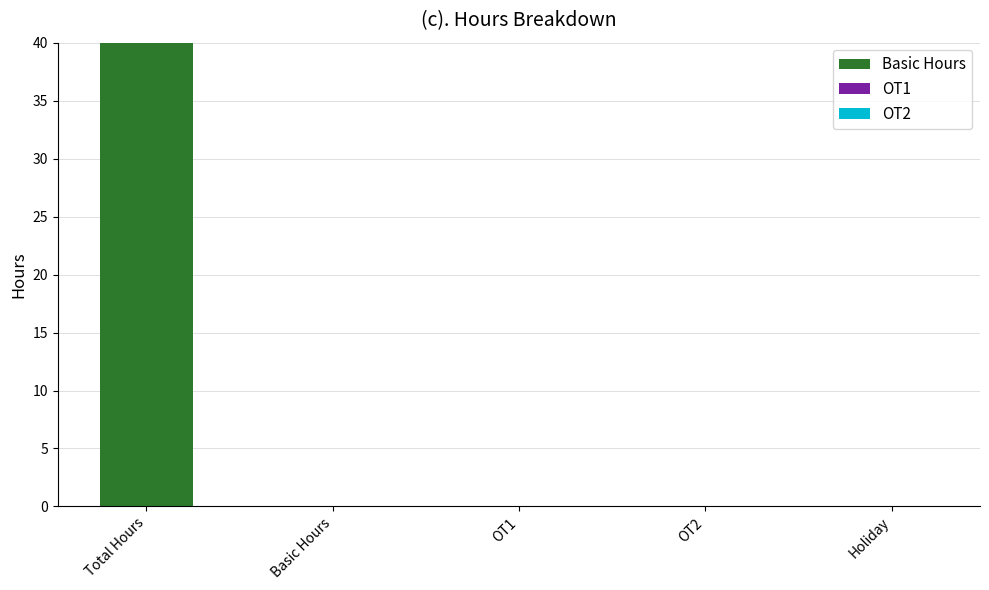

Are the bars horizontal?

No